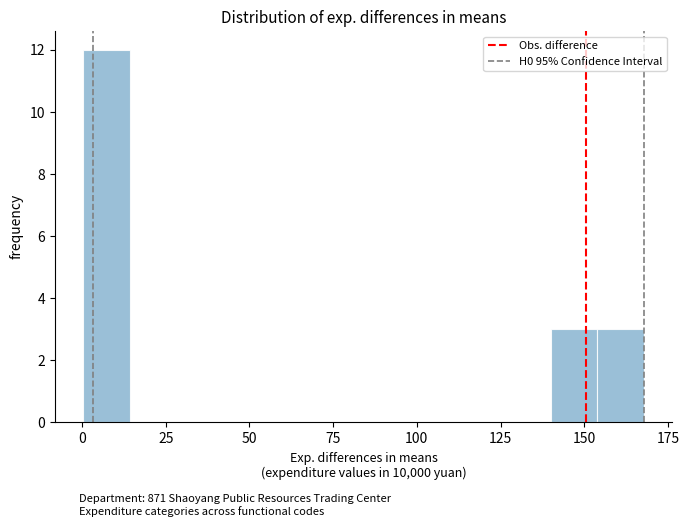

Read against the x-axis, roughly where is the centre of the tallest bar?

5